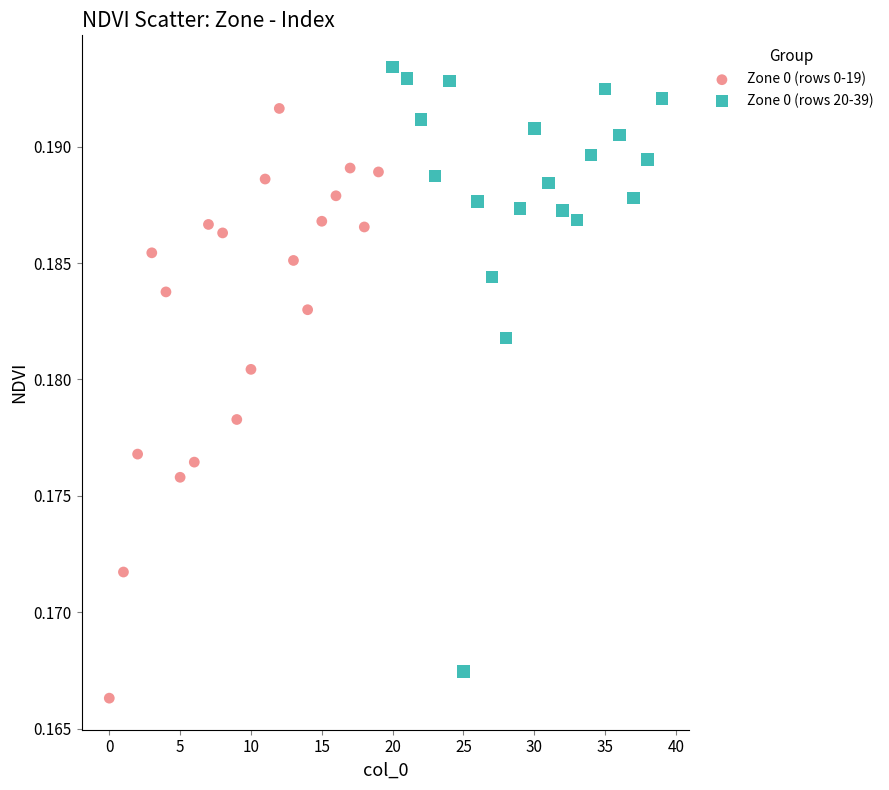

Which series contains the highest Y value?

Zone 0 (rows 20-39)